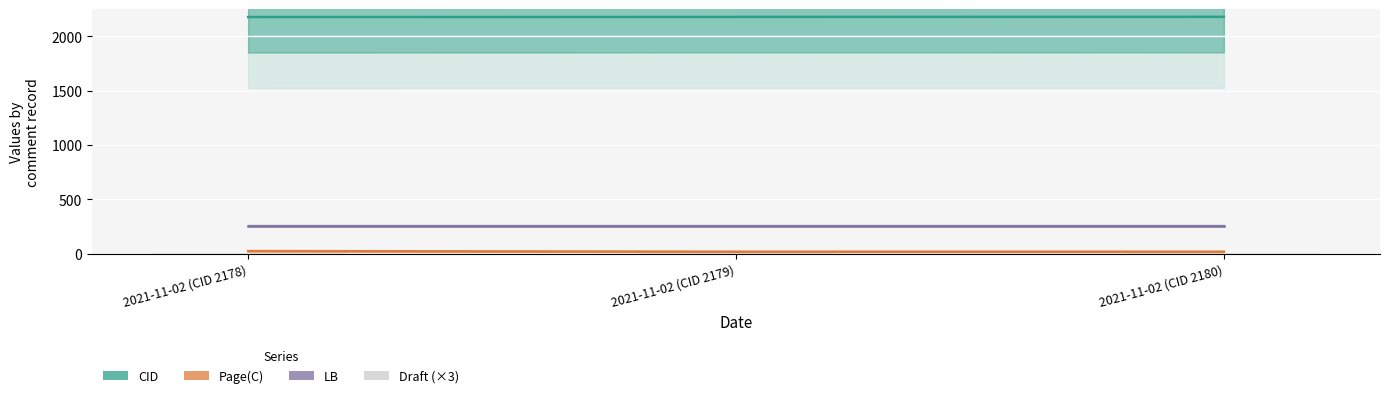

What is the difference between the Page(C) values at 2021-11-02 (CID 2178) and 2021-11-02 (CID 2180)?

6